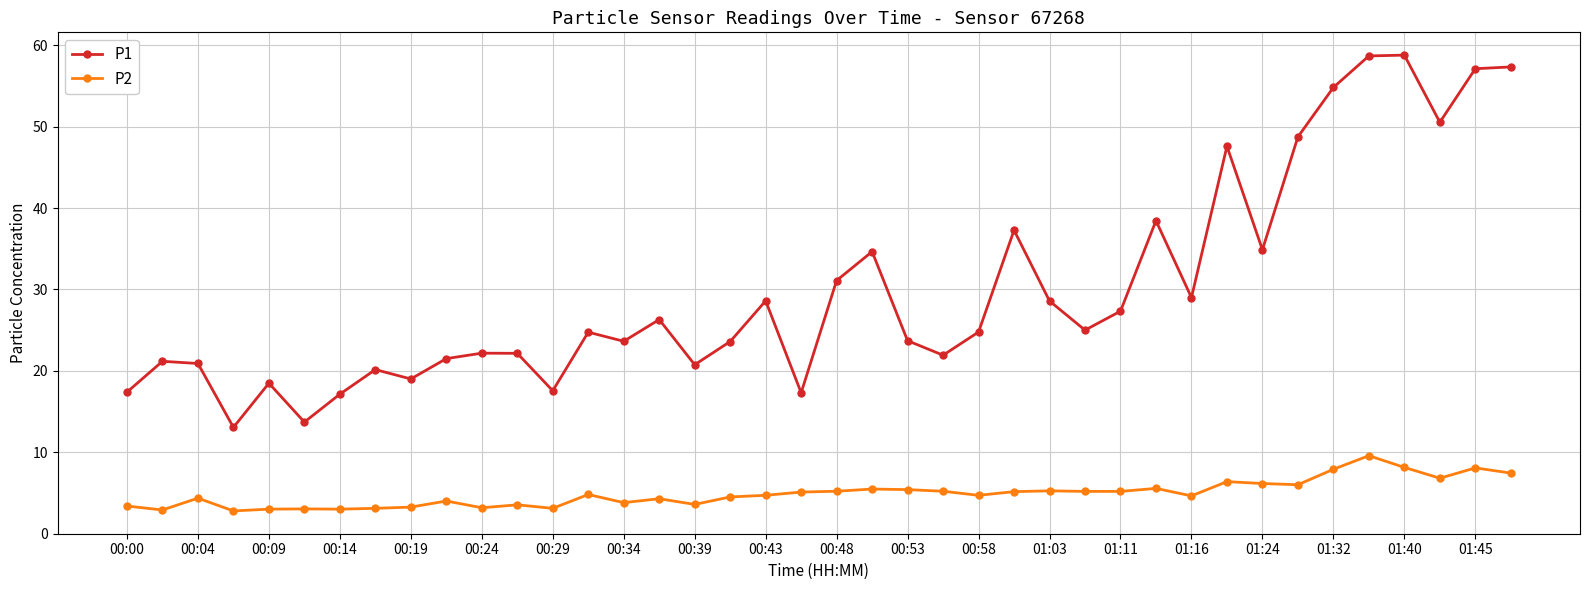

True or false: P2 and P1 intersect in this chart.

False